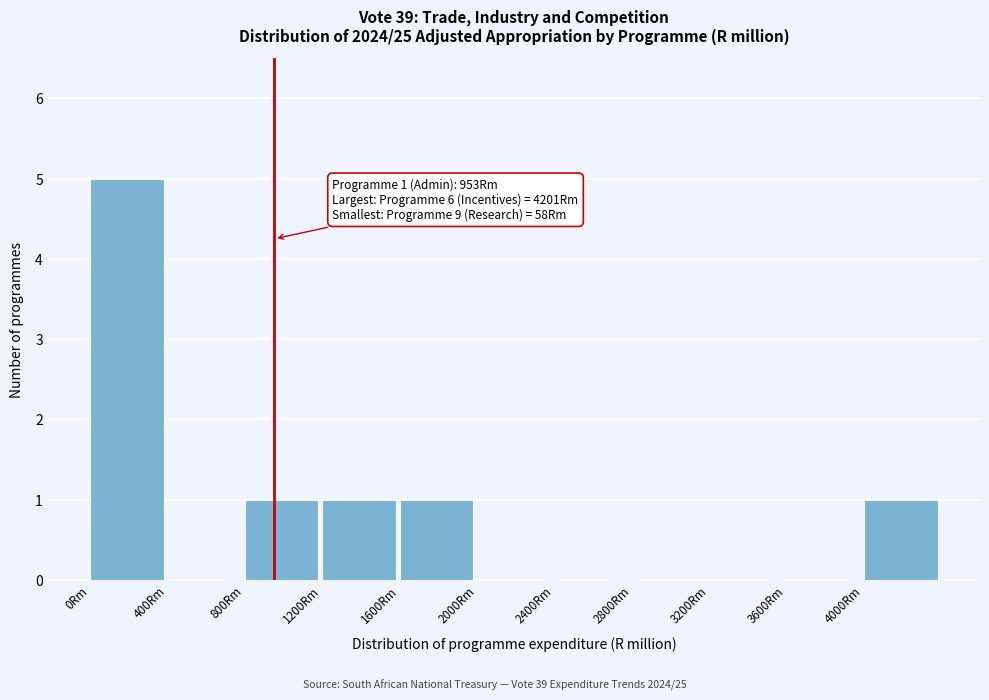

Which range on the x-axis has the tallest bar?

0 to 400